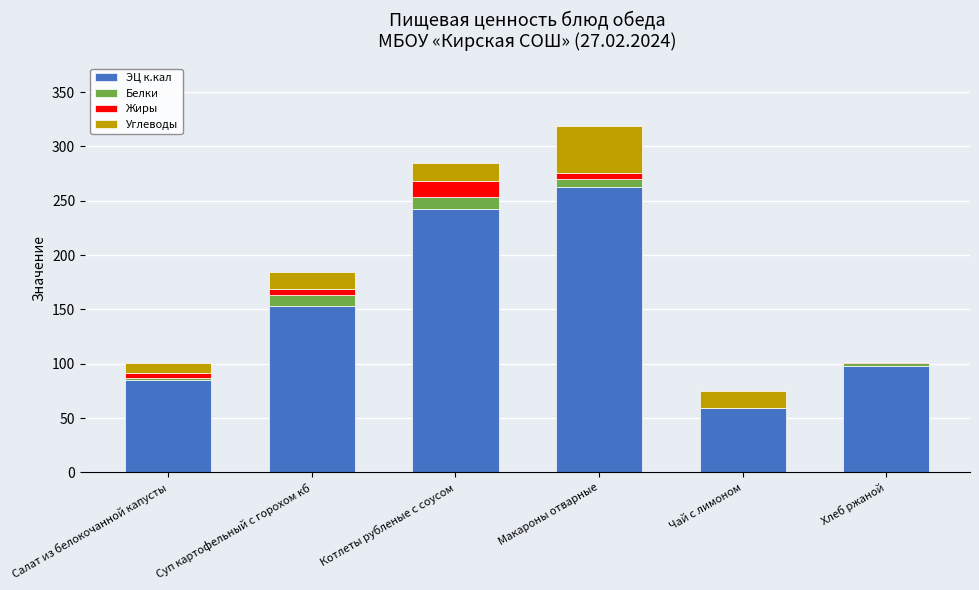

At which label is ЭЦ к.кал closest to 160?

Суп картофельный с горохом кб